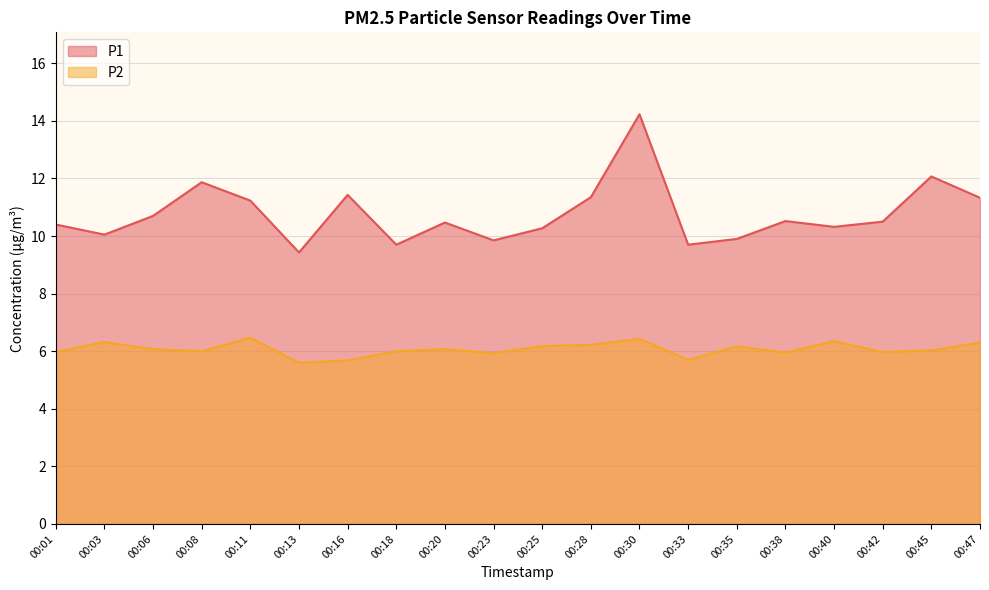

Reading left to right, what are all the values shown in this chart?

P1: 10.4	10.1	10.7	11.9	11.2	9.4	11.4	9.7	10.5	9.8	10.3	11.3	14.2	9.7	9.9	10.5	10.3	10.5	12.1	11.3
P2: 6.0	6.3	6.1	6.0	6.5	5.6	5.7	6.0	6.1	5.9	6.2	6.2	6.4	5.7	6.2	6.0	6.3	6.0	6.0	6.3